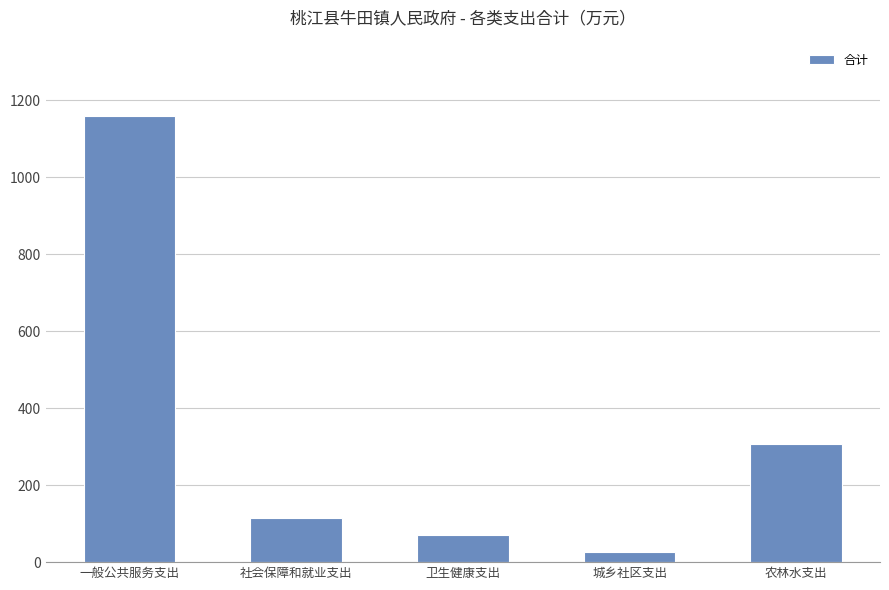

What is the greatest value displayed?

1158.5